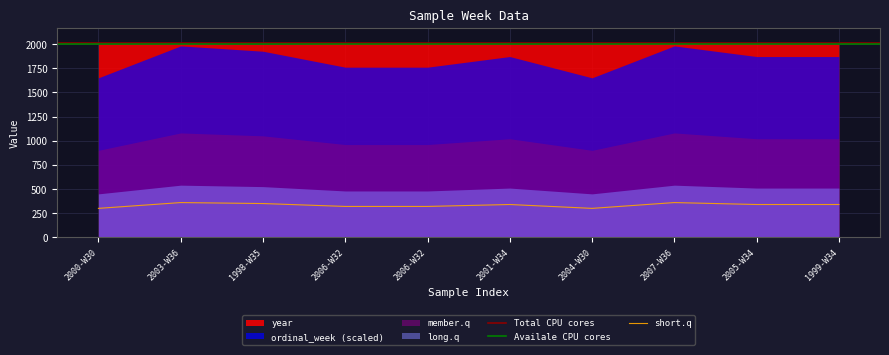

How many data points are less than 340?

4